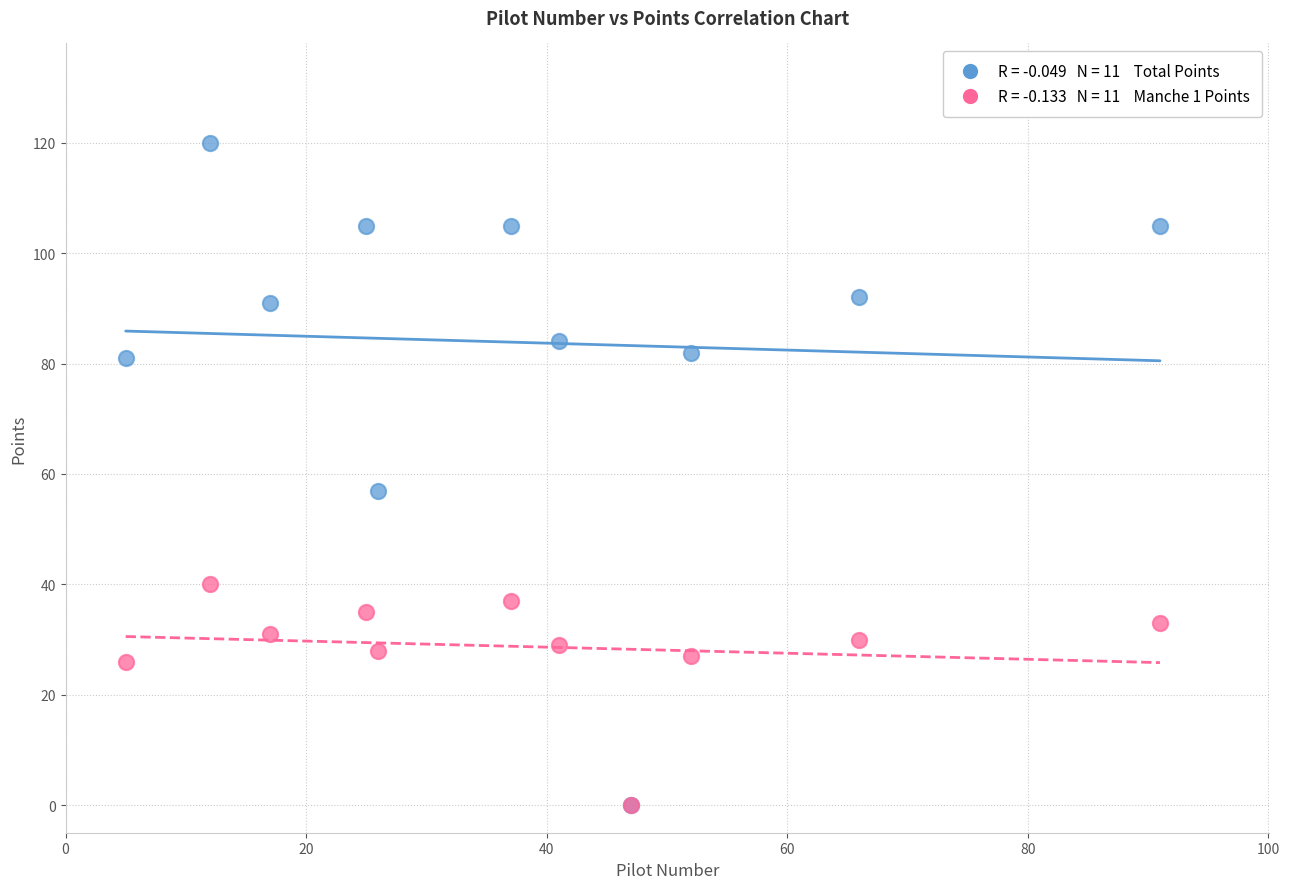

Across all series, what Y value is closest to 60?

57